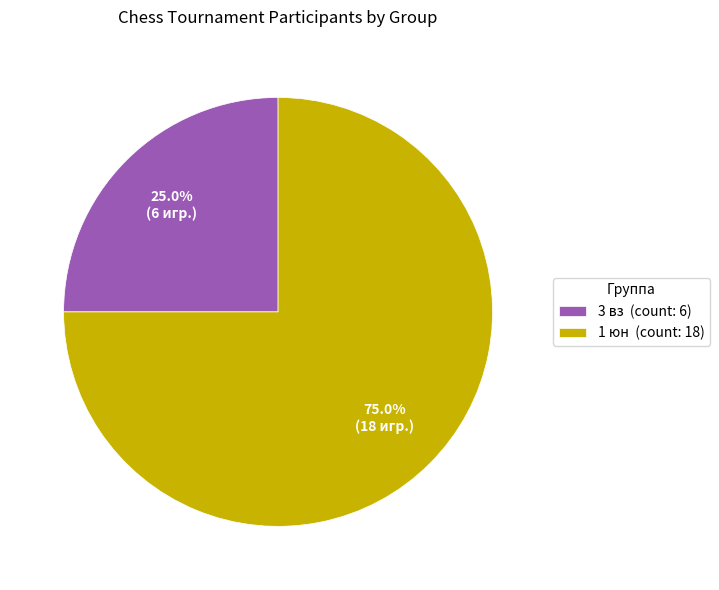

To the nearest percent, what is the average slice percentage?

50%